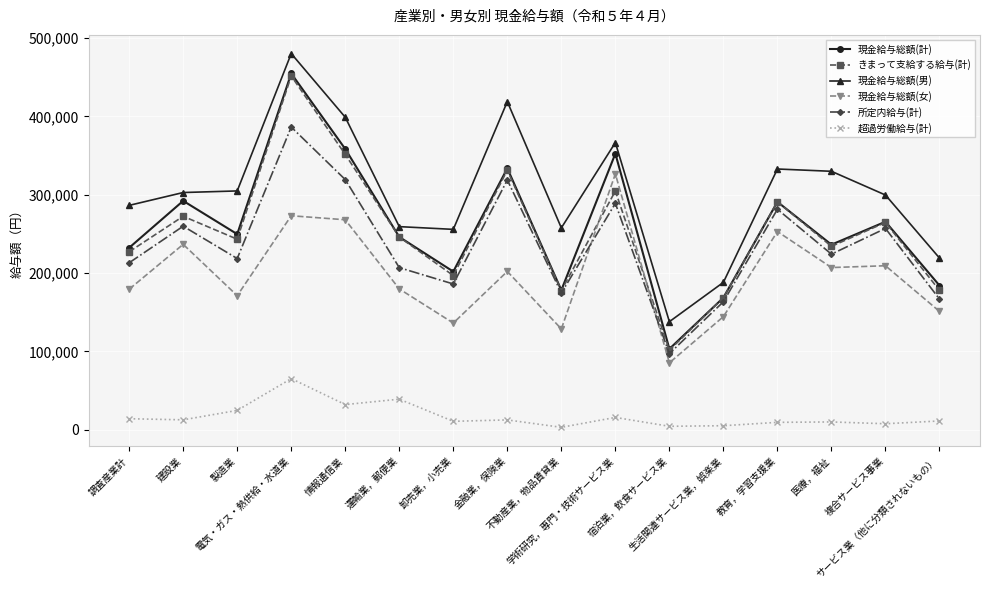

Is it true that 所定内給与(計) equals 514182 at 電気・ガス・熱供給・水道業?

False